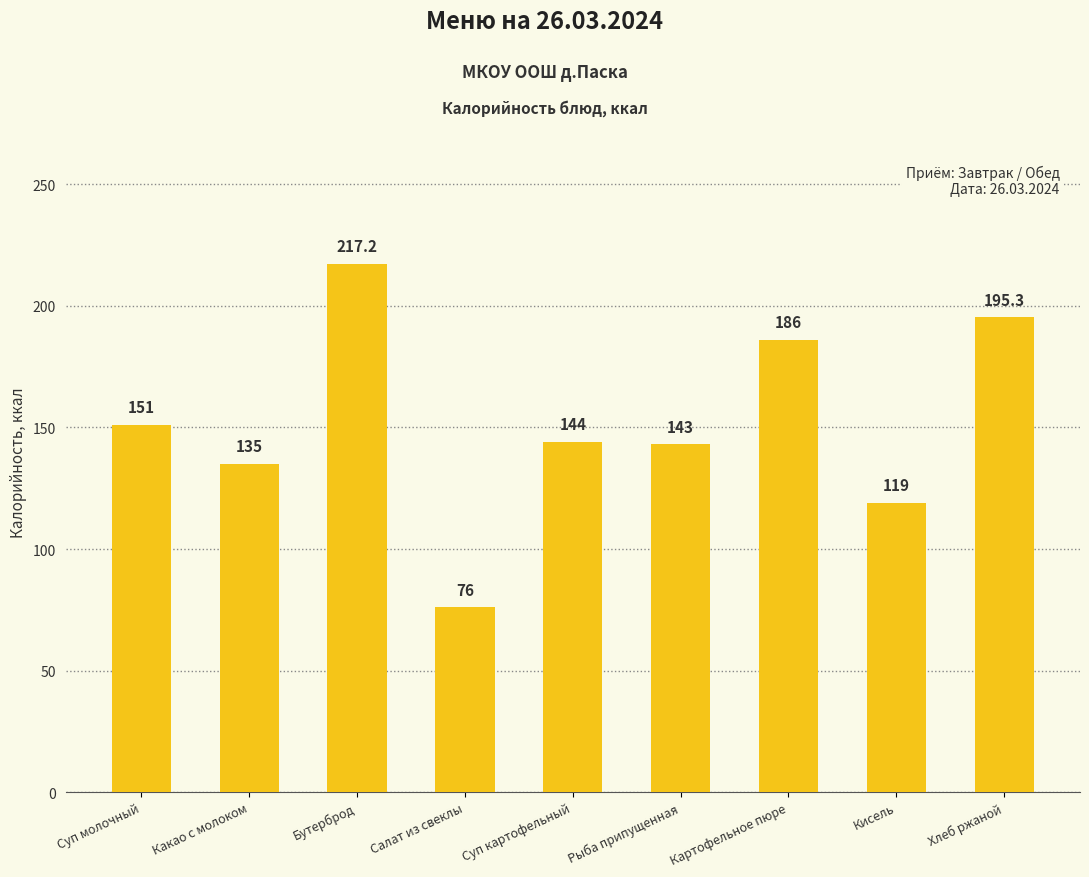

What is the label of the 2nd bar from the right?

Кисель